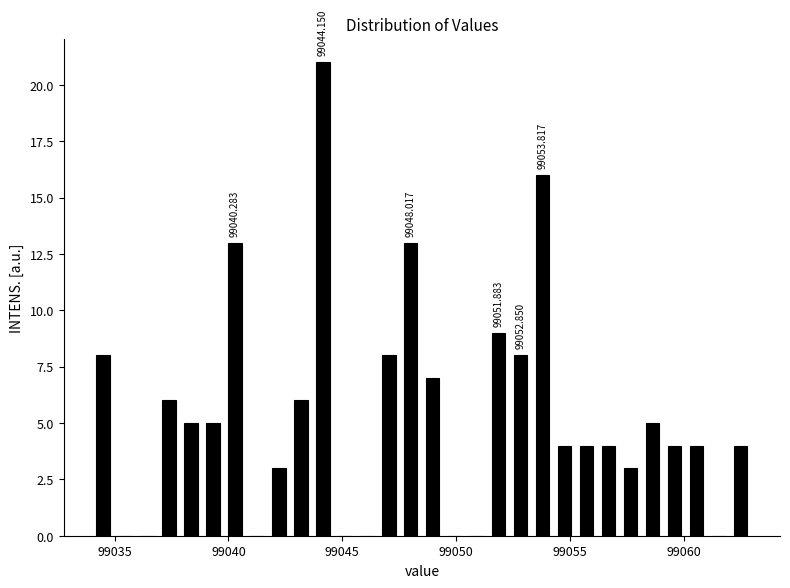

Read against the x-axis, roughly where is the centre of the tallest bar?

99044.0